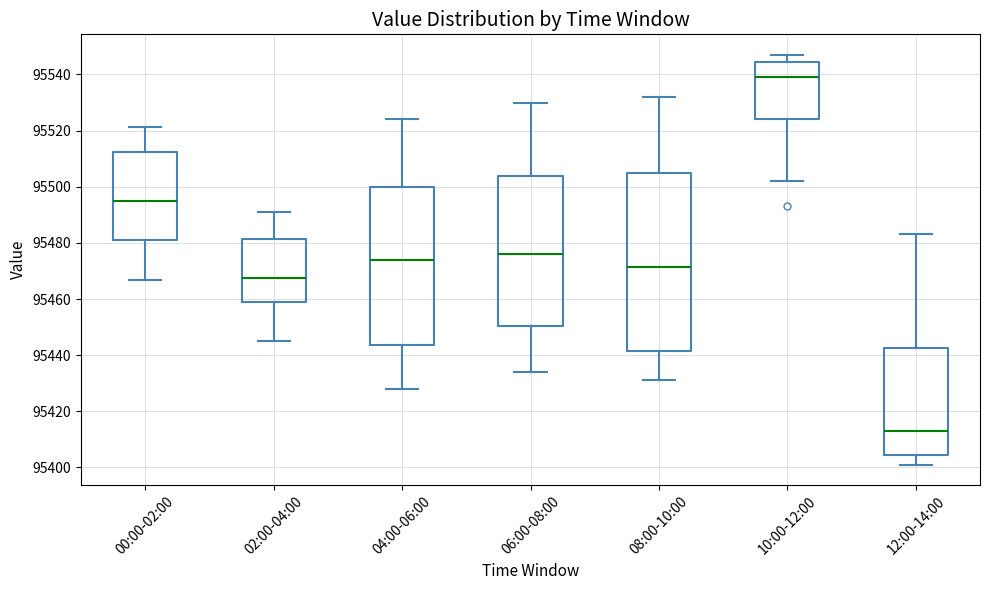

Reading left to right, transcribe this box plot: for each box, give where its median line is, the range the box spans, and where its two whiskers end, as read against the y-axis. The values are not printed on the chart, so give them approximately, as read against the axis.

00:00-02:00: median 95496, box 95482 to 95512, whiskers 95466 to 95522
02:00-04:00: median 95468, box 95460 to 95482, whiskers 95444 to 95490
04:00-06:00: median 95474, box 95444 to 95500, whiskers 95428 to 95524
06:00-08:00: median 95476, box 95450 to 95504, whiskers 95434 to 95530
08:00-10:00: median 95472, box 95442 to 95506, whiskers 95432 to 95532
10:00-12:00: median 95540, box 95524 to 95544, whiskers 95502 to 95548
12:00-14:00: median 95414, box 95404 to 95442, whiskers 95402 to 95484